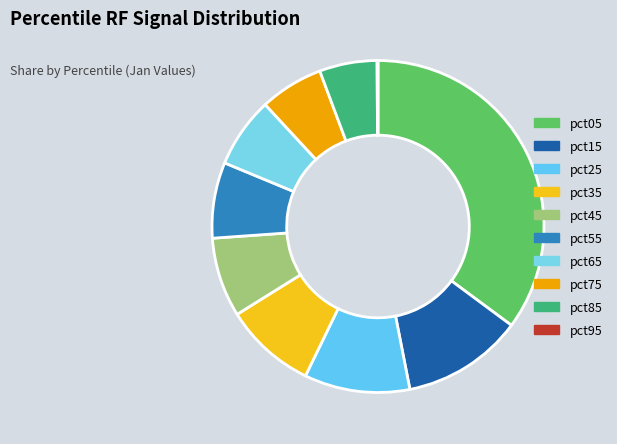

Which category has the biggest portion of the pie?

pct05